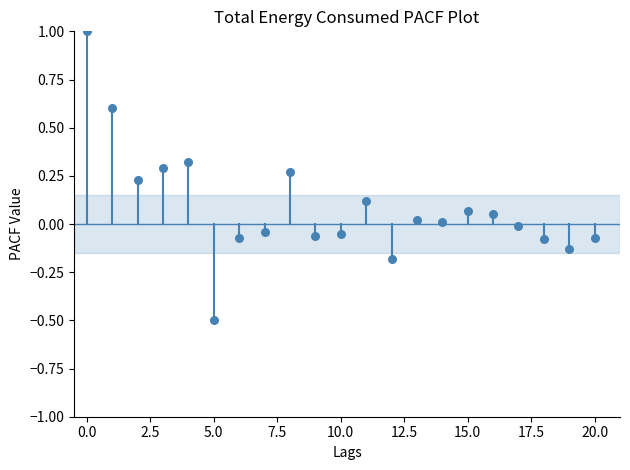

What is the range of Y values (max minus min)?

1.5